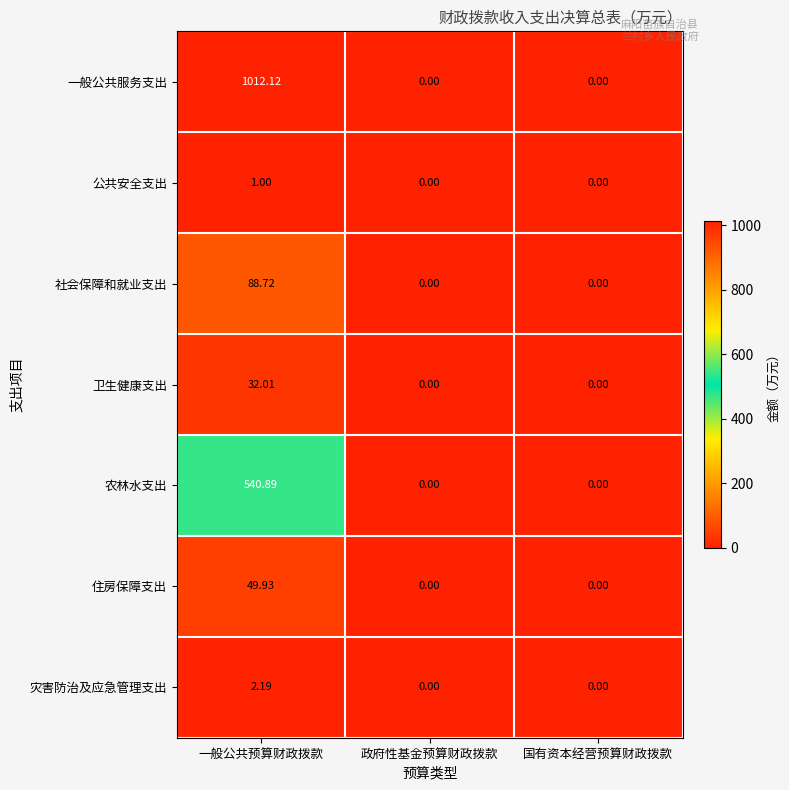

Which series has the largest total across all categories?

一般公共服务支出